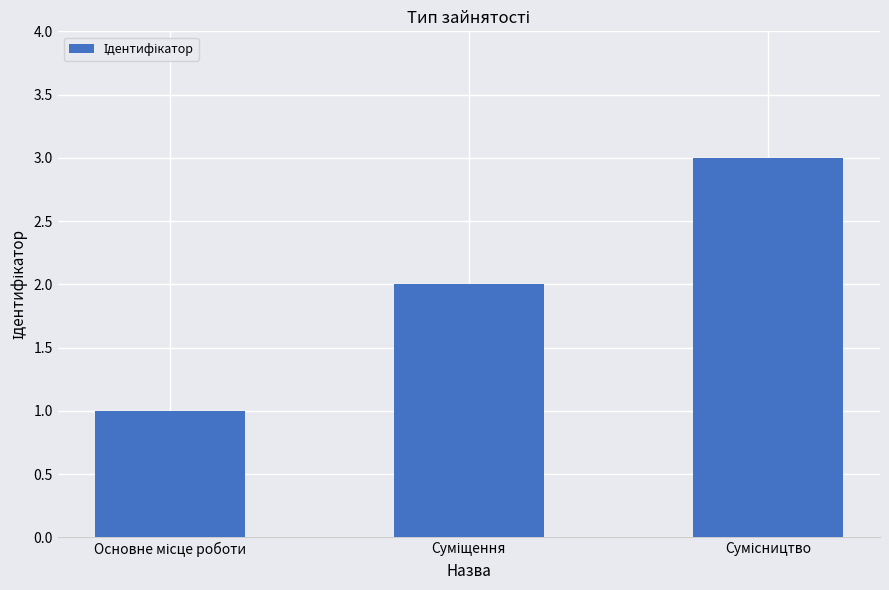

What is the sum of all values?

6